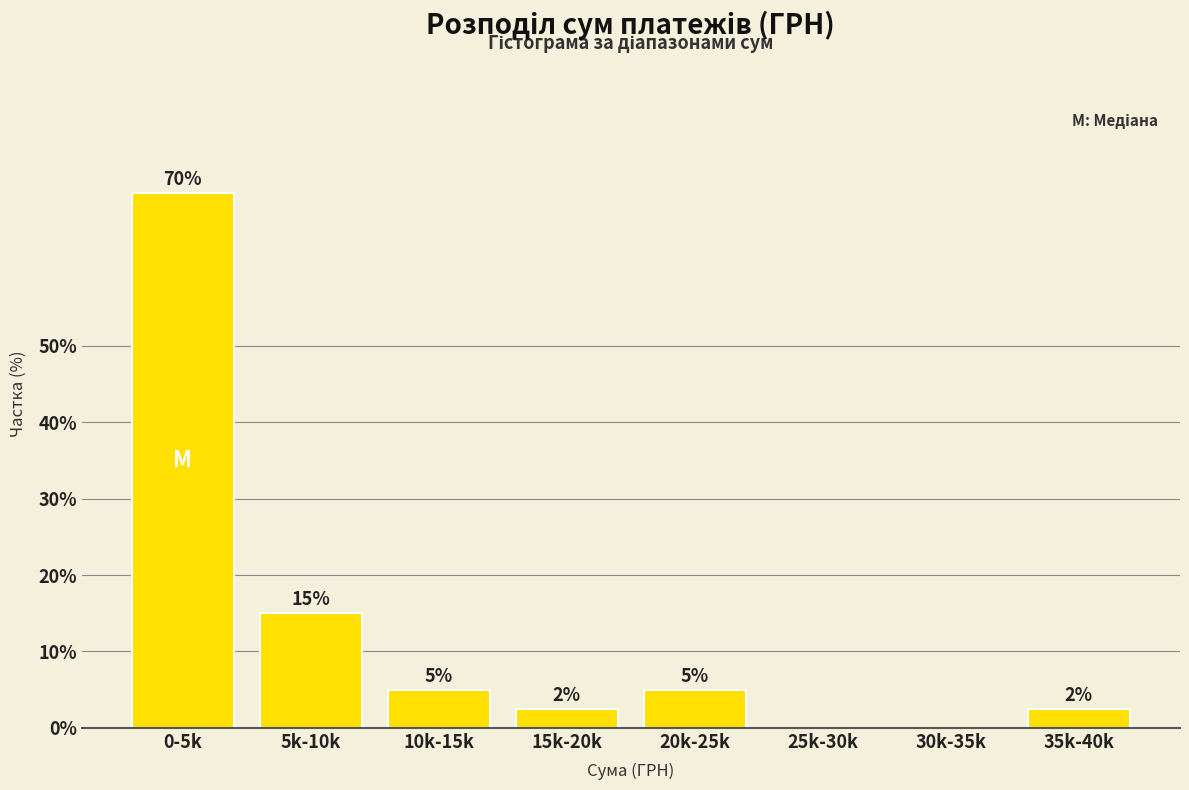

What is the change in value from 10k-15k to 25k-30k?

-5.0